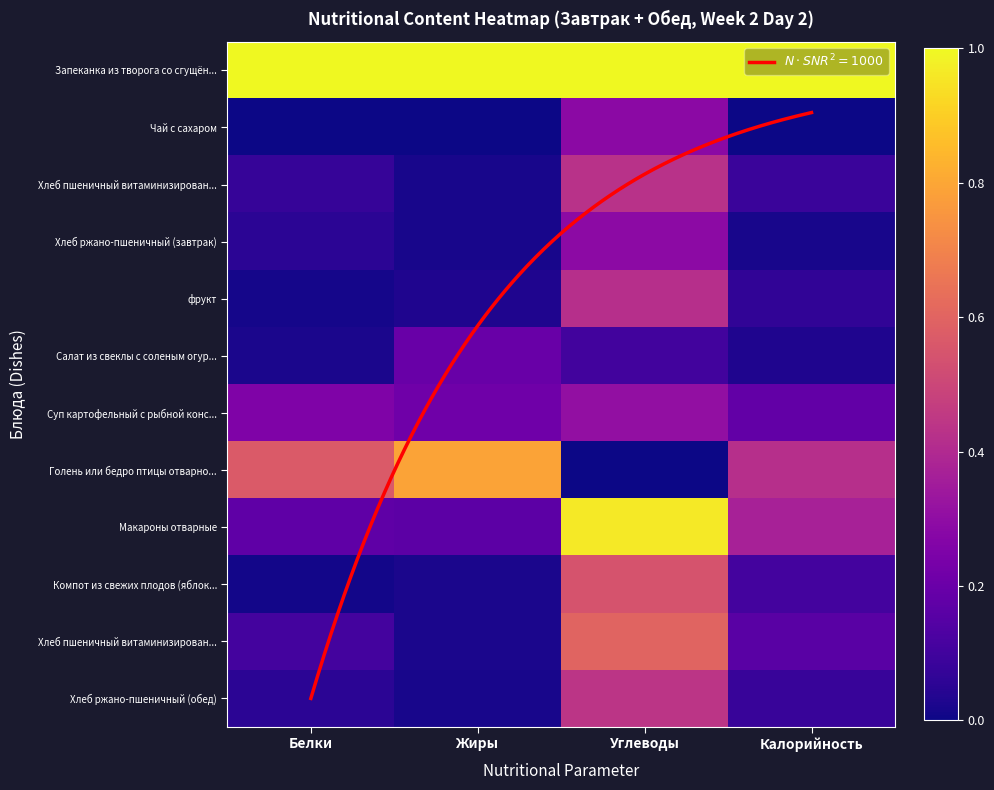

Which has a higher value, Углеводы or Жиры?

Углеводы